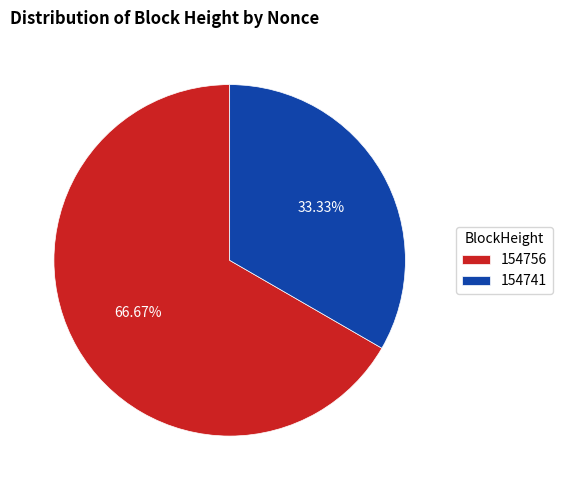

How many slices are in this pie chart?

2